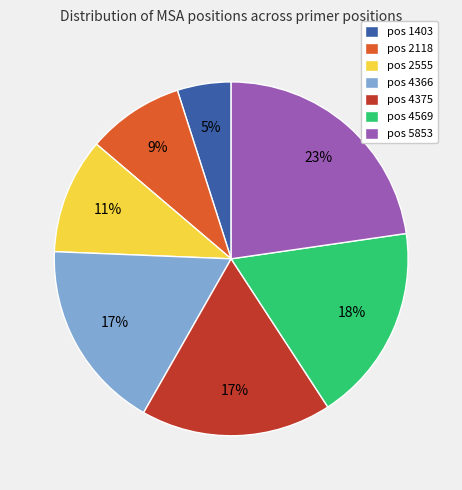

To the nearest percent, what is the average slice percentage?

14%